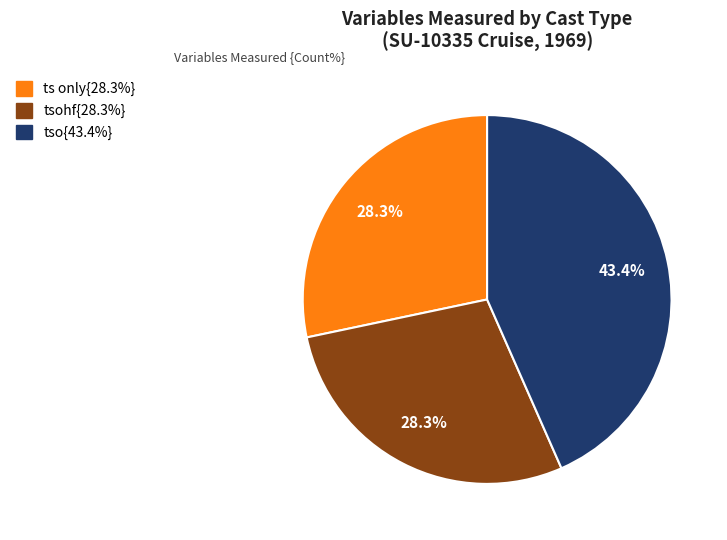

Is there a majority slice in this chart?

No